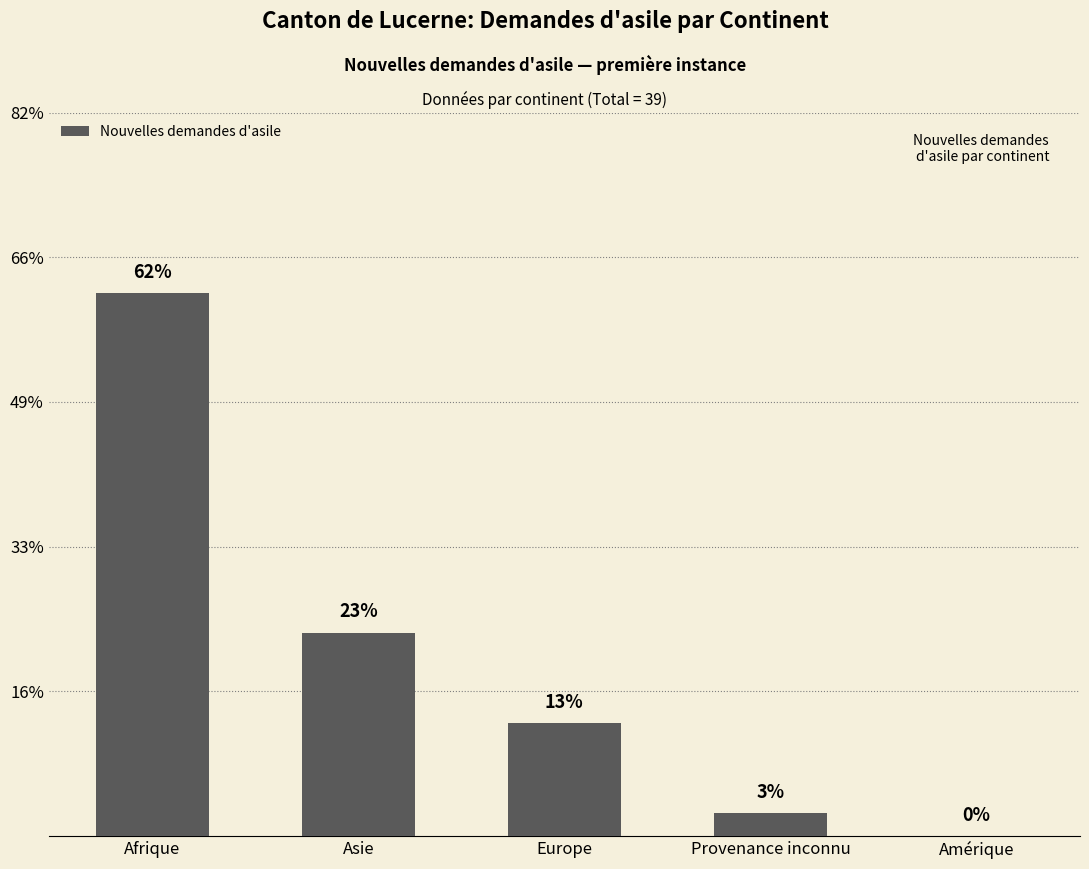

Are the bars horizontal?

No